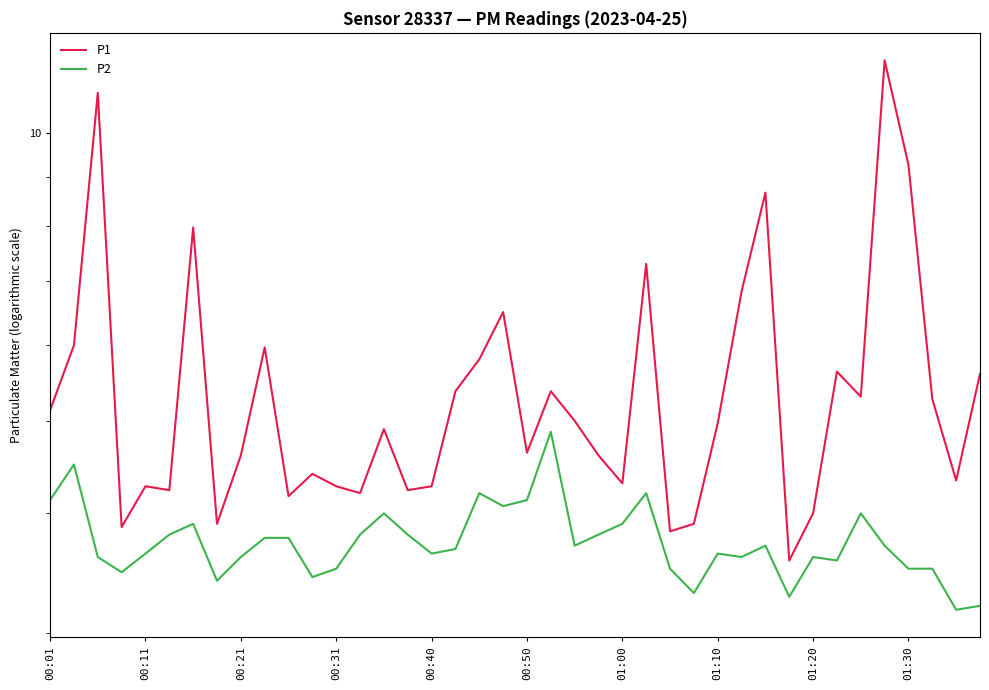

Between 17 and 22, which is larger?

17